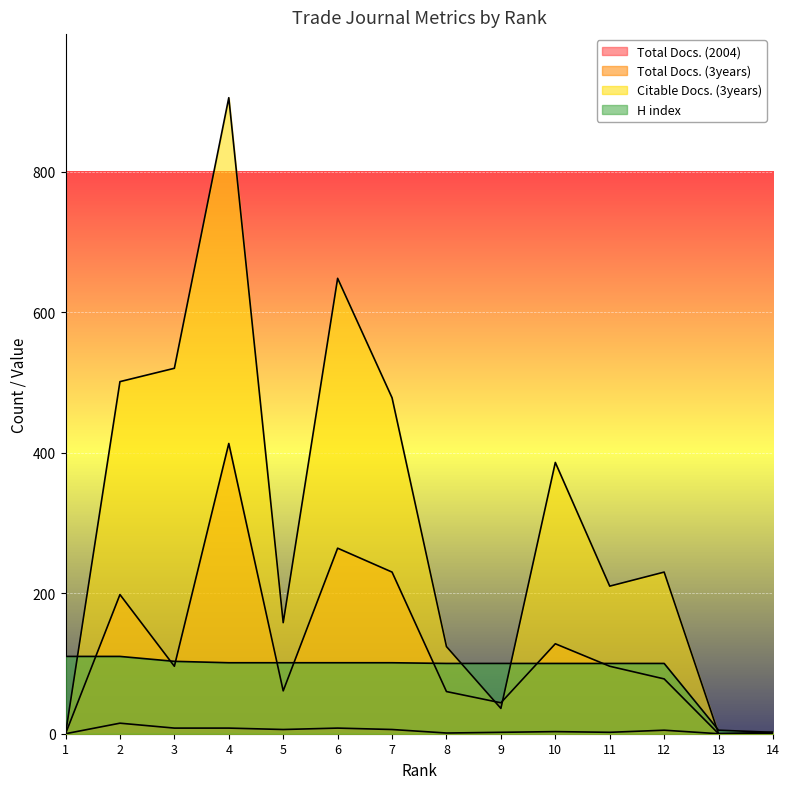

After their last crossing, which series has the higher values: Citable Docs. (3years) or H index?

H index